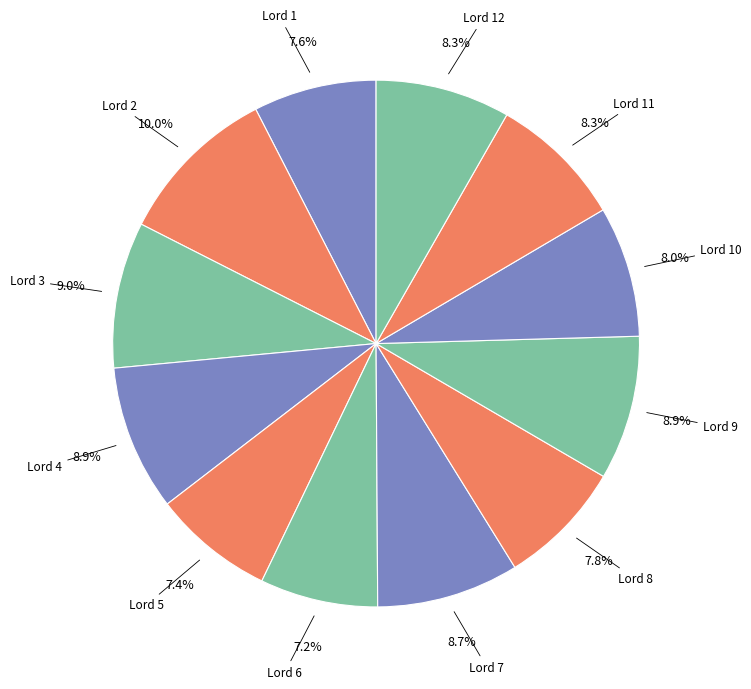

To the nearest percent, what portion does Lord 8 represent?

8%